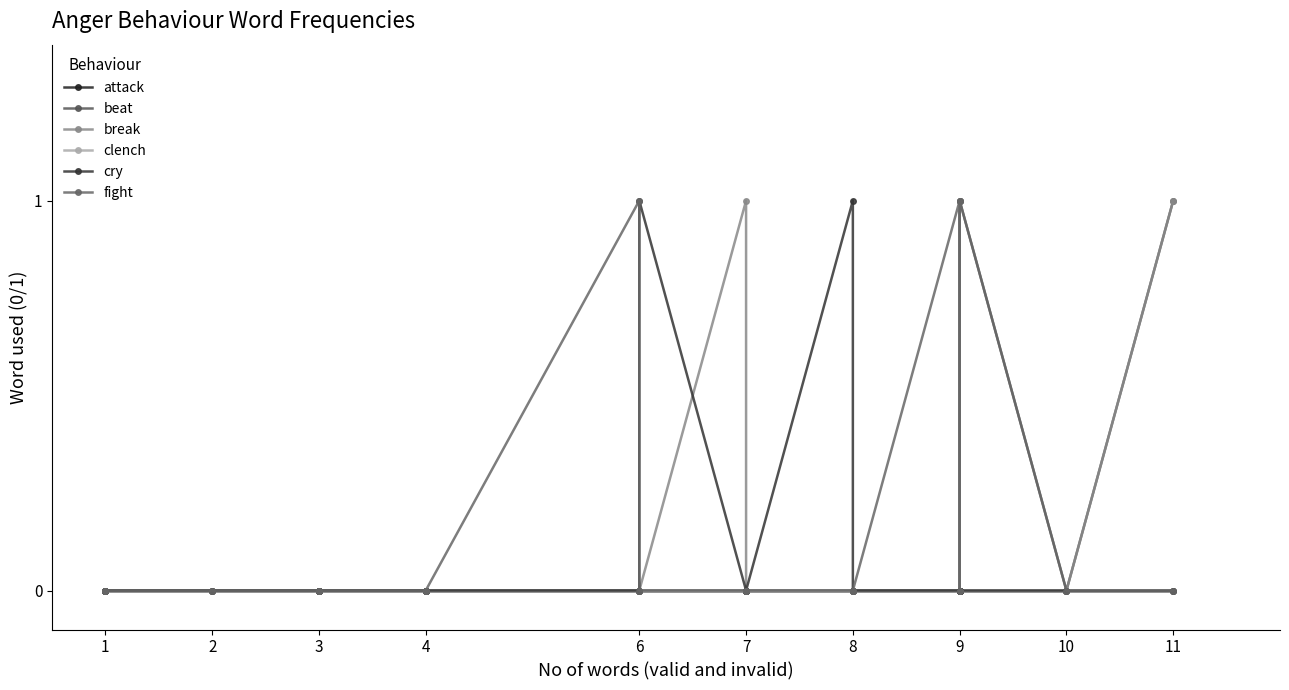

Which series ends up on top after the final intersection of break and cry?

break